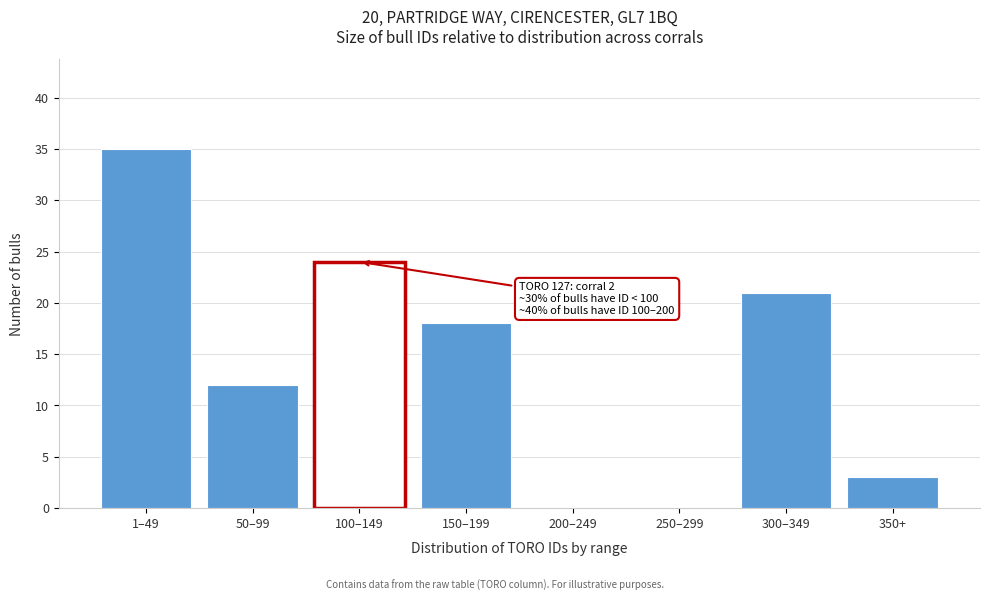

Reading left to right, transcribe all the data shown in this chart.

1–49=35	50–99=12	100–149=24	150–199=18	200–249=0	250–299=0	300–349=21	350+=3